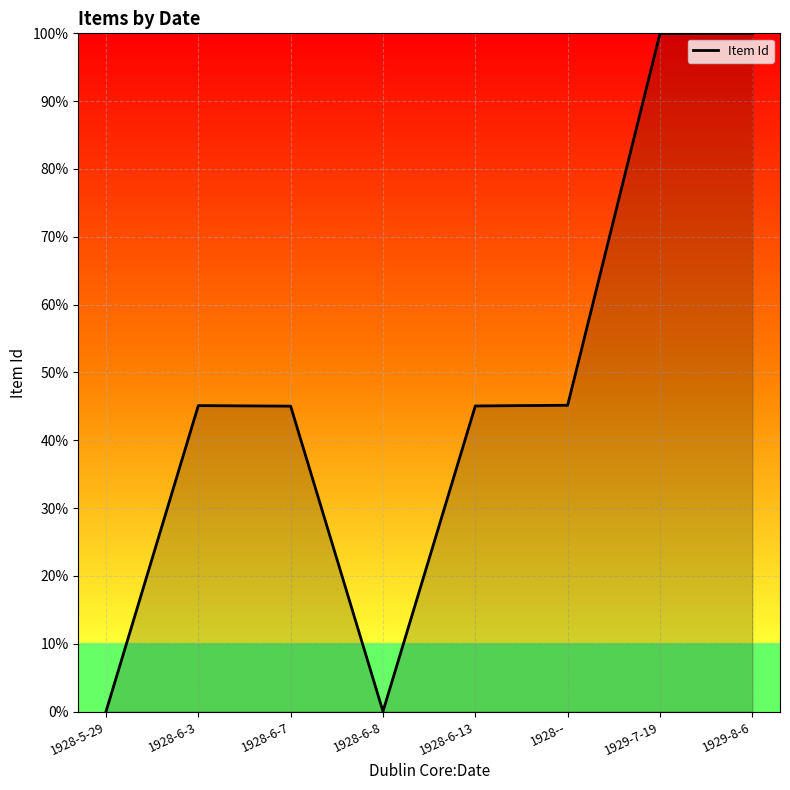

What is the sum of all values?

380.4